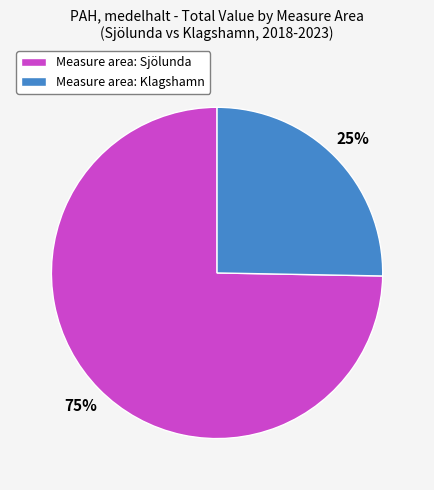

To the nearest percent, what is the average slice percentage?

50%